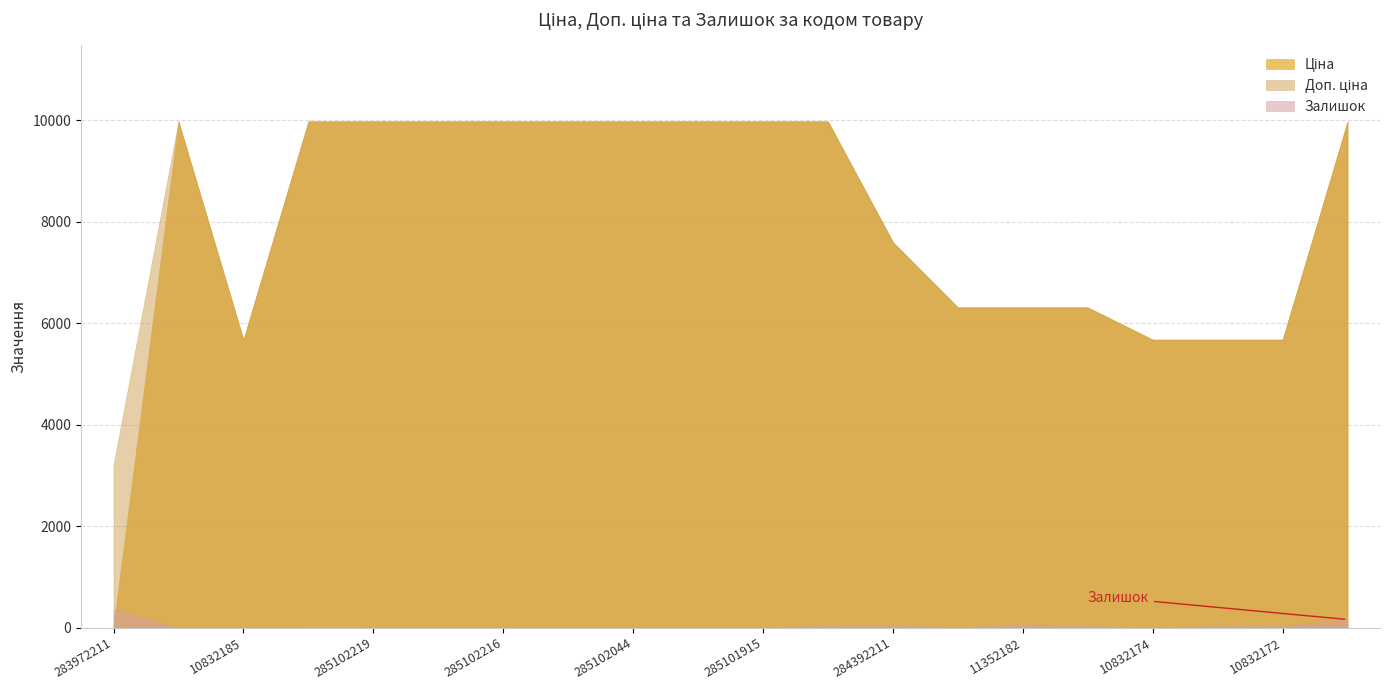

Reading left to right, what are all the values shown in this chart?

Ціна: 32.0	9975.0	5673.8	9975.0	9975.0	9975.0	9975.0	9975.0	9975.0	9975.0	9975.0	9975.0	7596.5	6308.8	6308.8	6308.8	5673.8	5673.8	5673.8	9975.0
Доп. ціна: 3205.0	9975.0	5673.8	9975.0	9975.0	9975.0	9975.0	9975.0	9975.0	9975.0	9975.0	9975.0	7596.5	6308.8	6308.8	6308.8	5673.8	5673.8	5673.8	9975.0
Залишок: 360.0	0.0	1.0	8.0	7.0	3.0	0.0	0.0	1.0	0.0	0.0	40.0	43.0	0.0	65.0	30.0	0.0	31.0	36.0	158.0